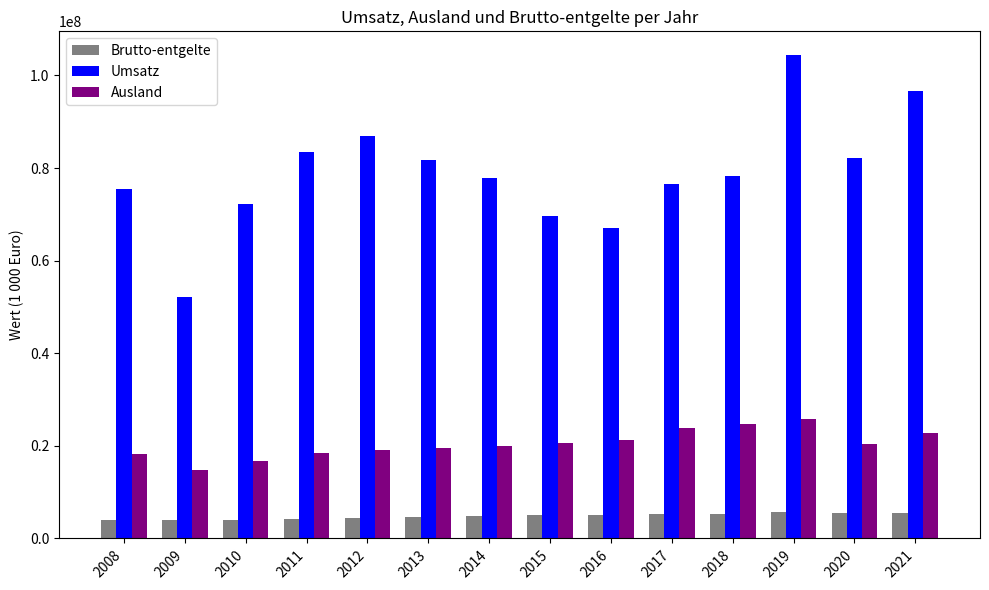

Where does the Umsatz series first go above 78290369?

2011